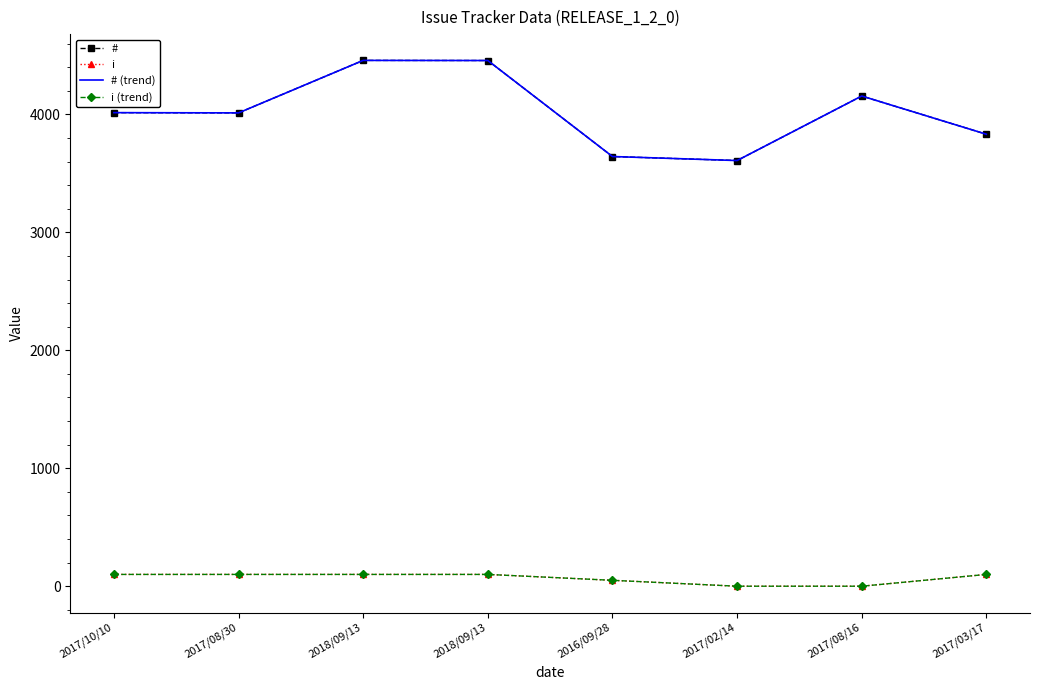

What is the difference between the highest and lowest values at 2017/10/10?

3915